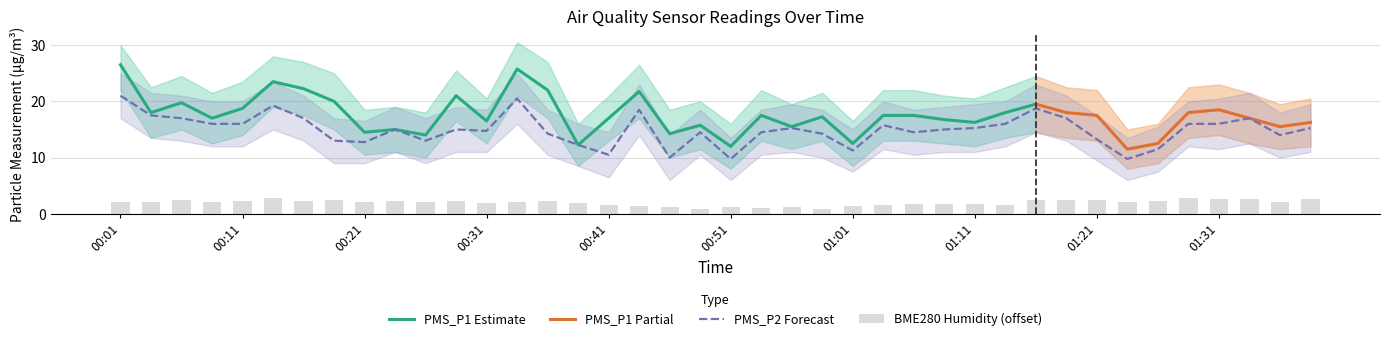

Is it true that PMS_P2 Forecast equals 30.2 at 00:01?

False